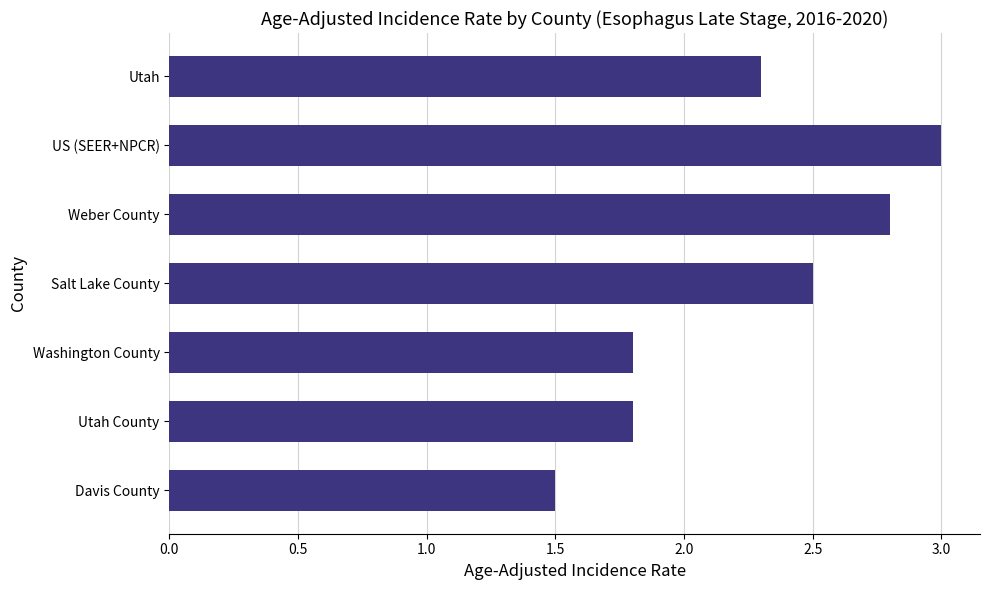

The chart shows a value of 2.8 at Weber County. True or false?

True